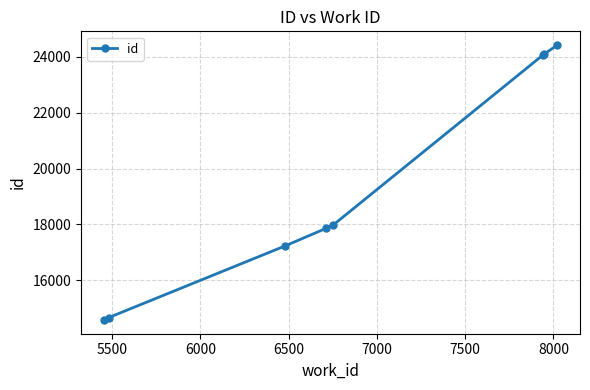

What is the smallest value displayed?

14574